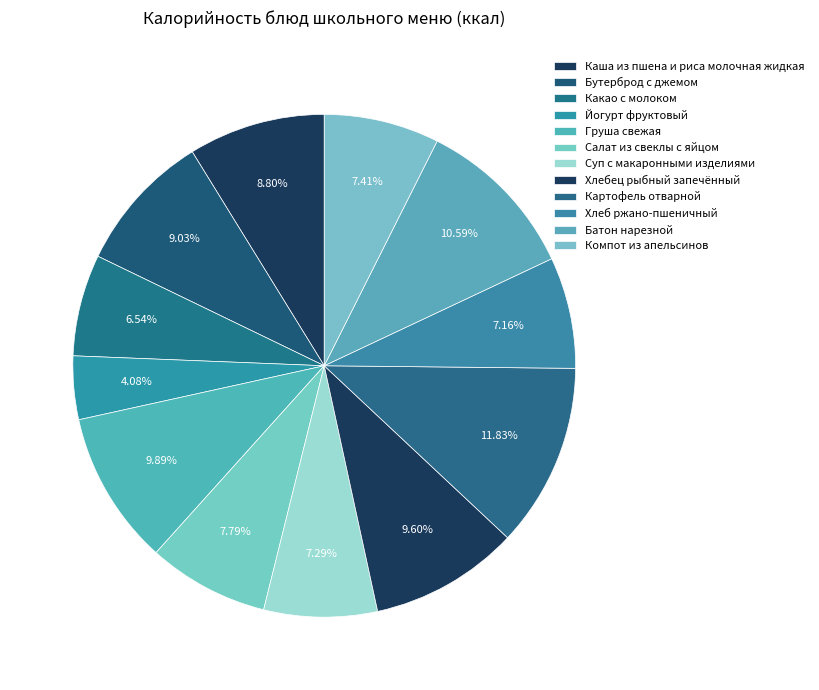

How many slices are in this pie chart?

12